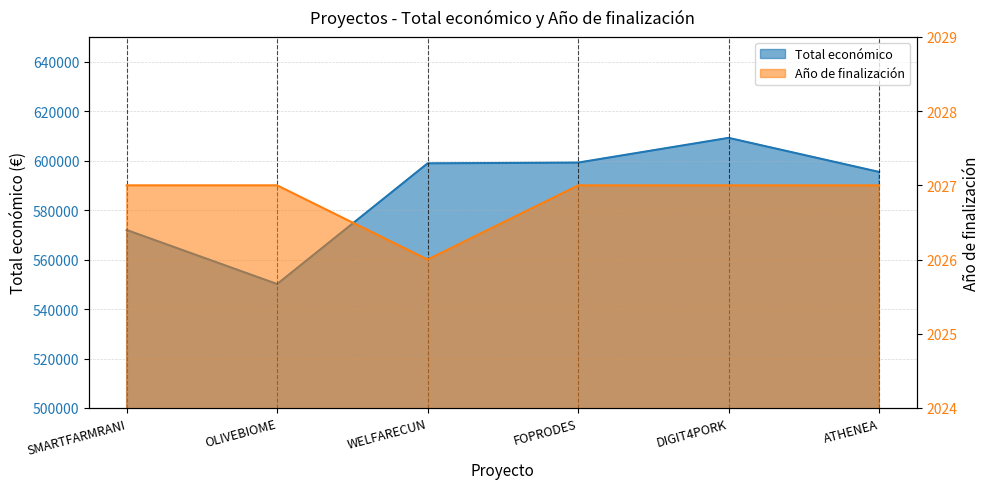

What is the greatest value displayed?

609206